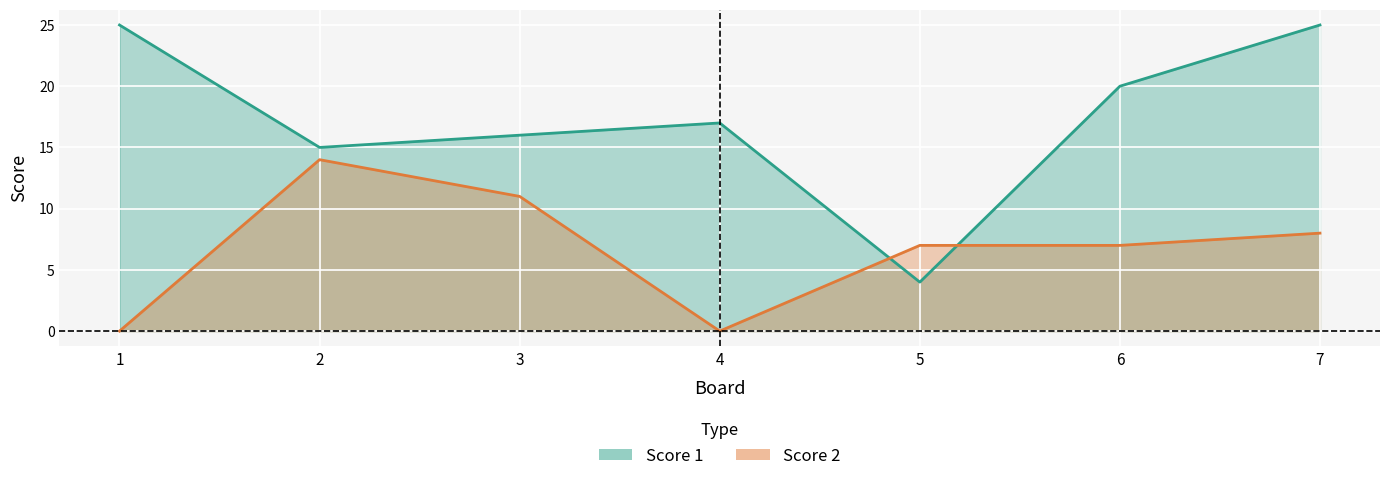

Read the Score 2 value at 5, to the nearest 5.

5